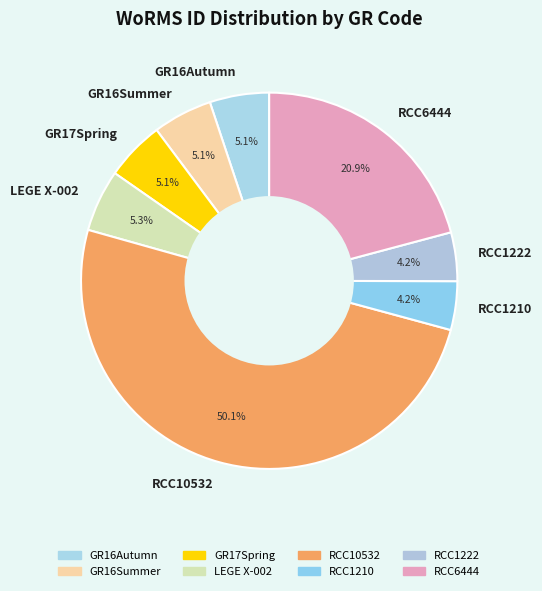

To the nearest percent, what percentage of the pie is GR16Autumn?

5%